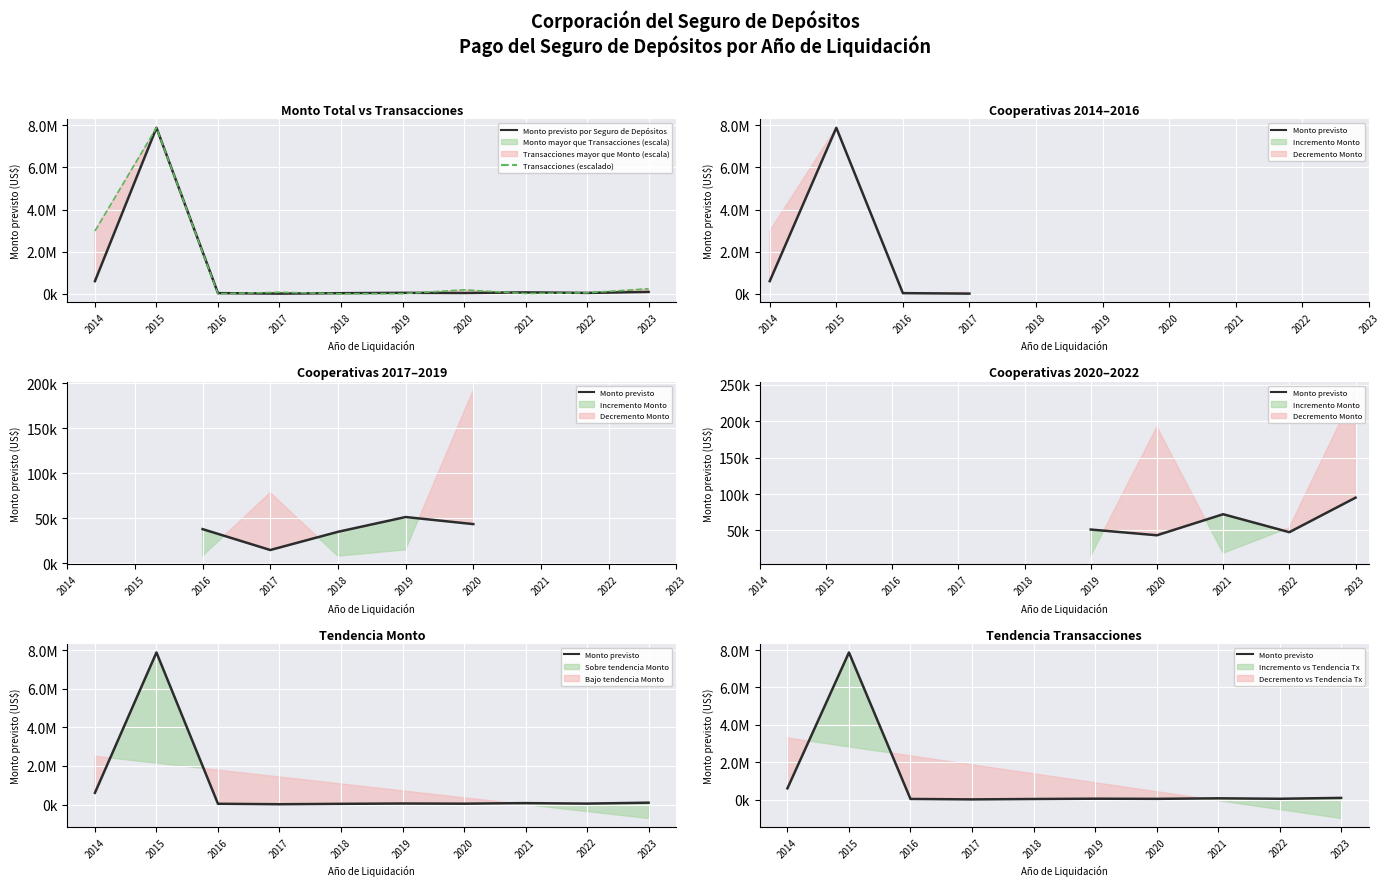

What is the spread (max minus min) of values at 2018?

27059.7